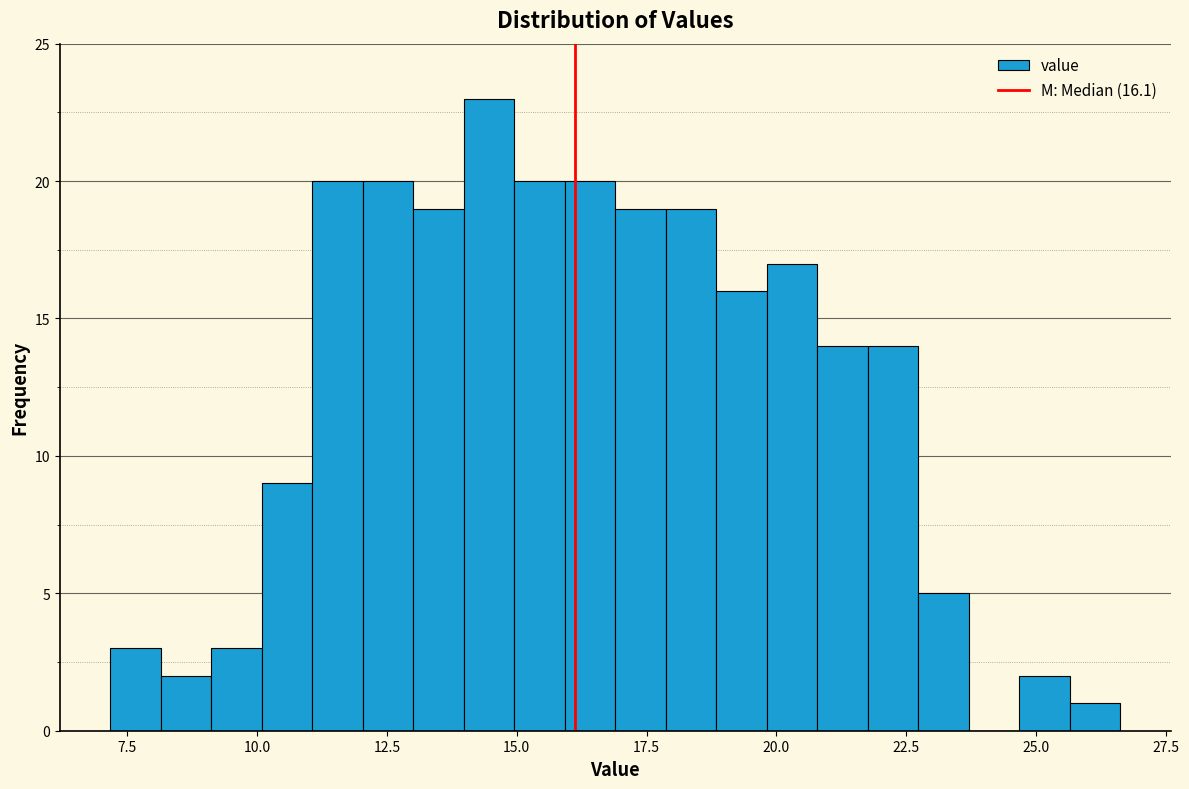

Read against the x-axis, roughly where is the centre of the tallest bar?

14.5